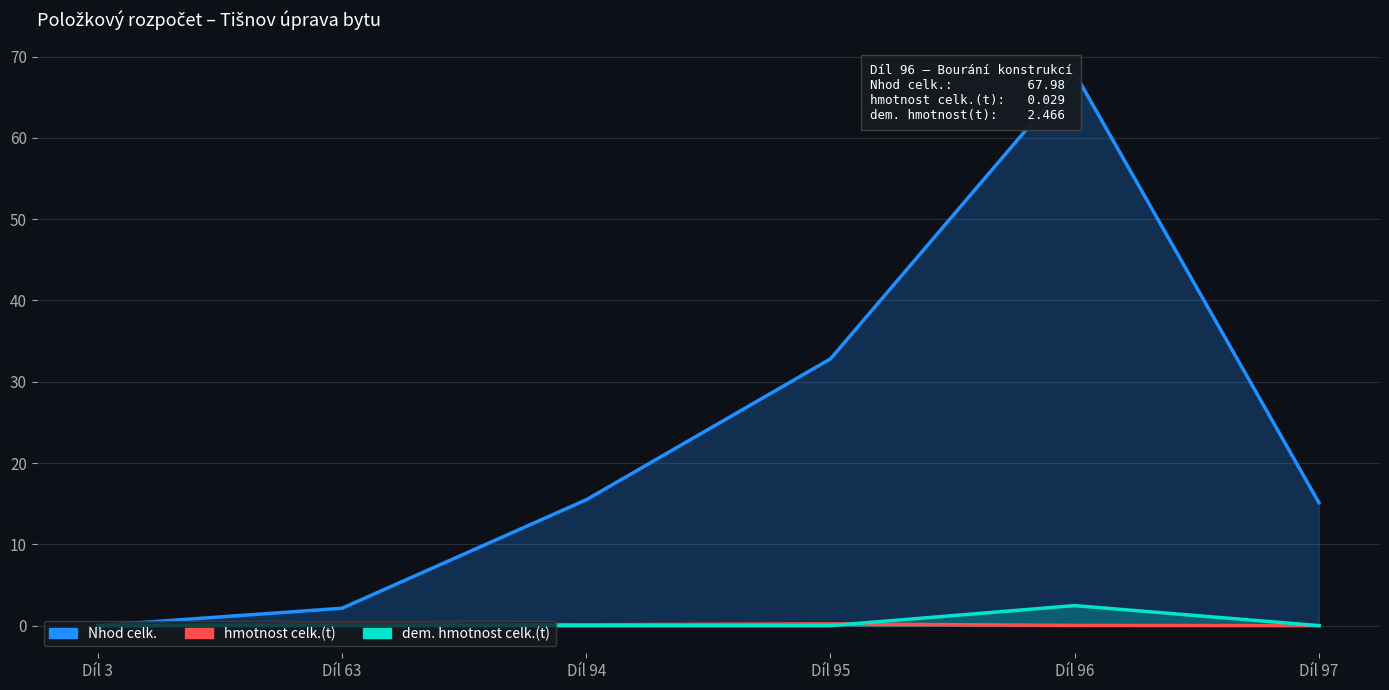

Reading right to left, what are all the values shown in this chart?

Nhod celk.: 15.1	68.0	32.8	15.5	2.1	0.0
hmotnost celk.(t): 0.0	0.0	0.2	0.1	0.2	0.0
dem. hmotnost celk.(t): 0.0	2.5	0.0	0.0	0.0	0.0